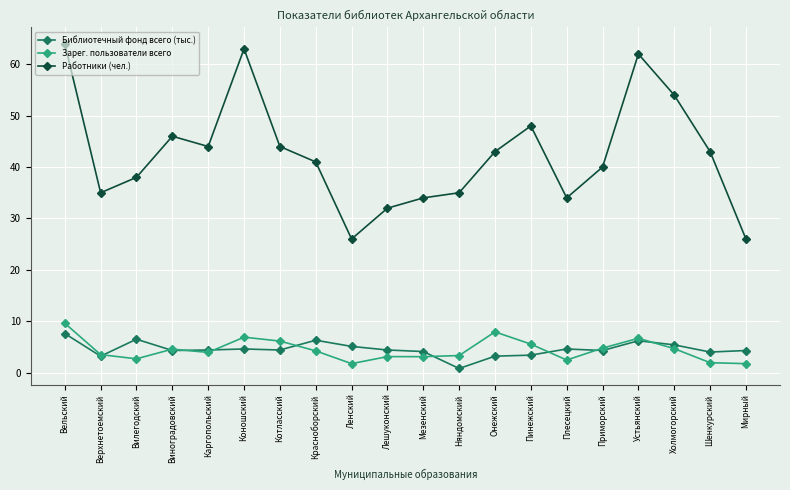

What is the value of the Зарег. пользователи всего point at the 19th from the left?

1.9